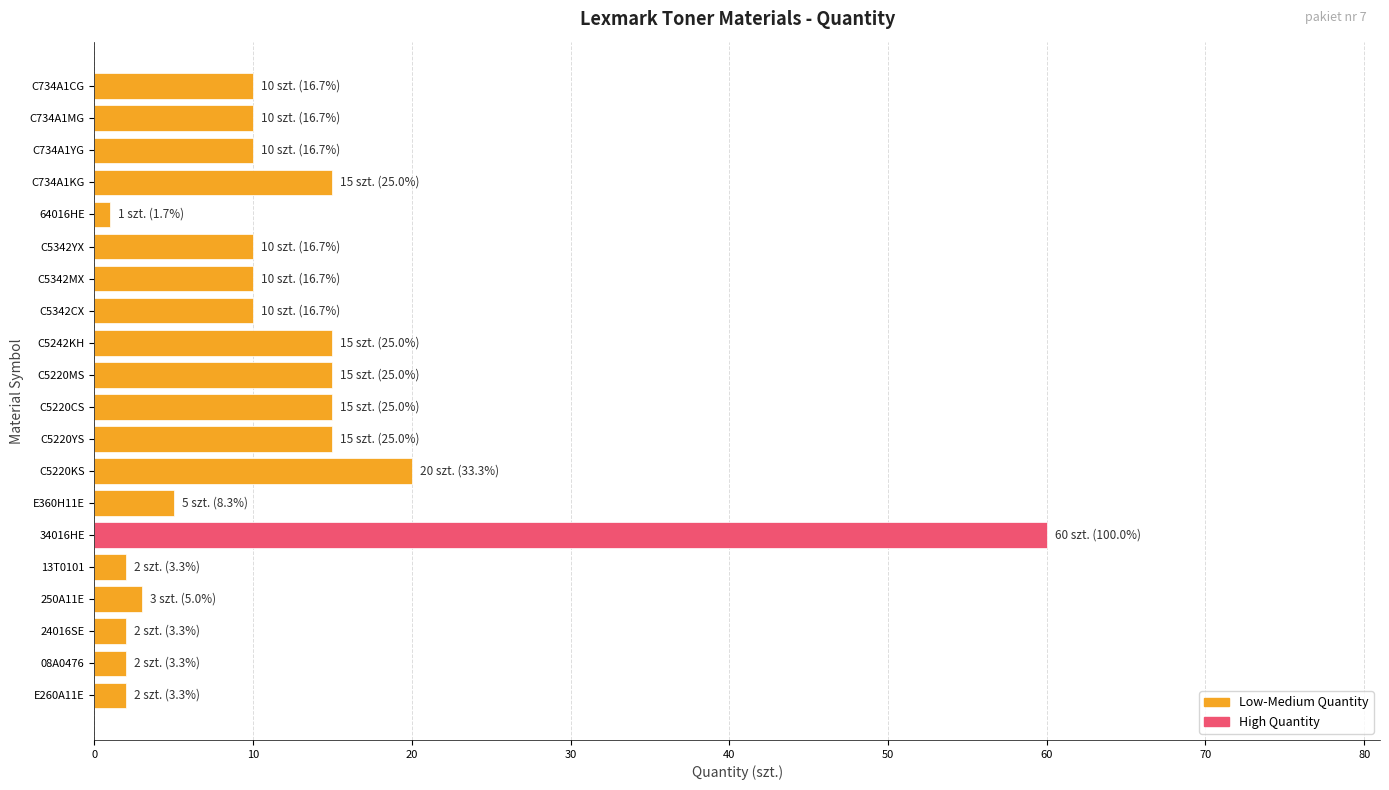

What is the ratio of the value at C734A1KG to the value at C5342CX?

1.5